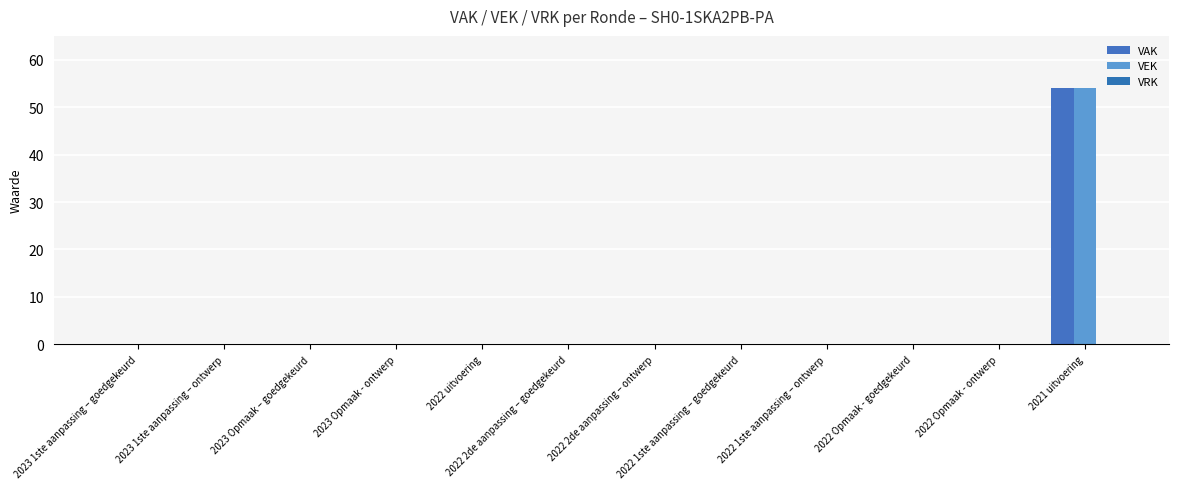

At which category is the sum across all series the highest?

2021 uitvoering